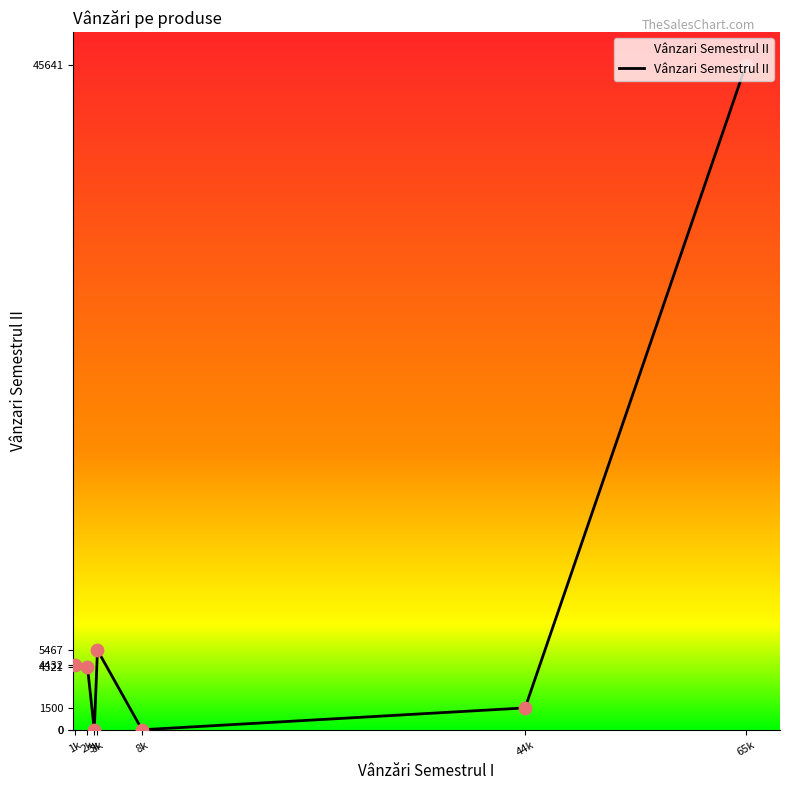

How many values are below 4321?

3